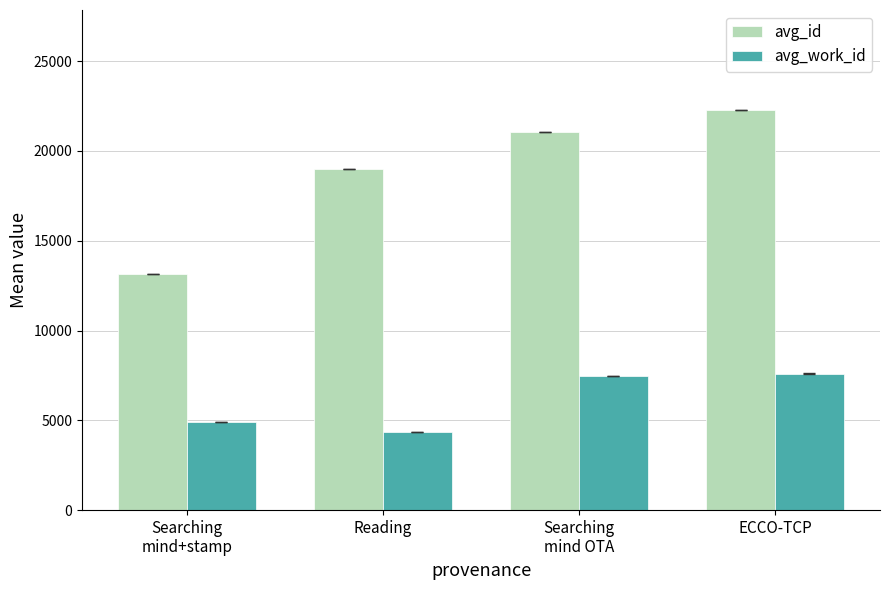

Which series has the largest total across all categories?

avg_id